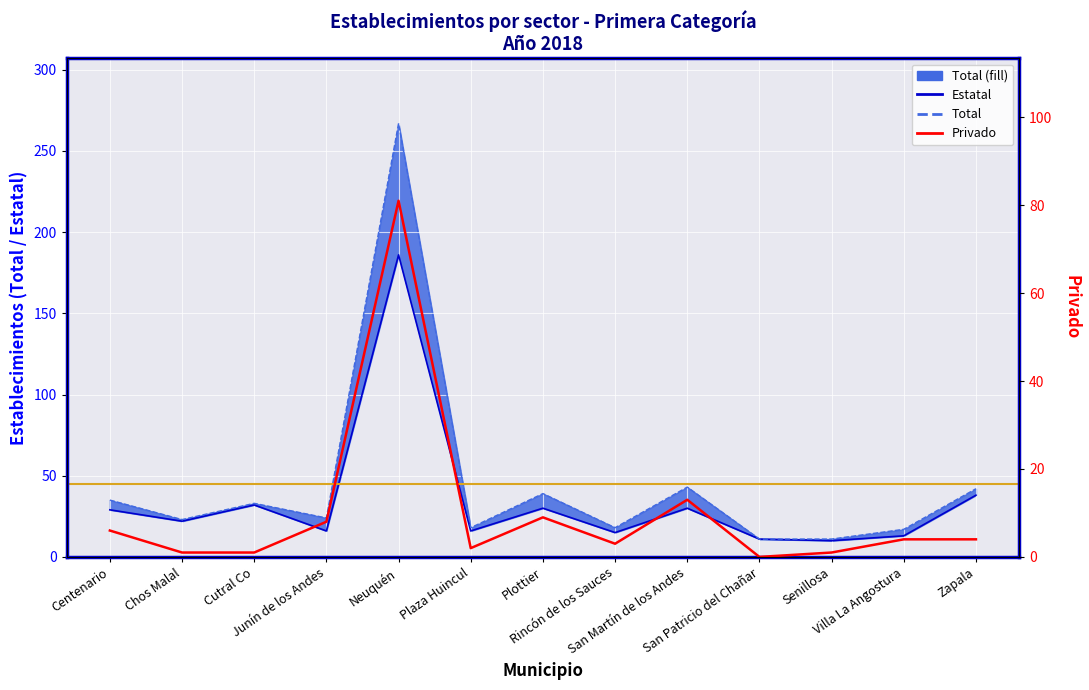

Which series has the widest spread of values?

Total